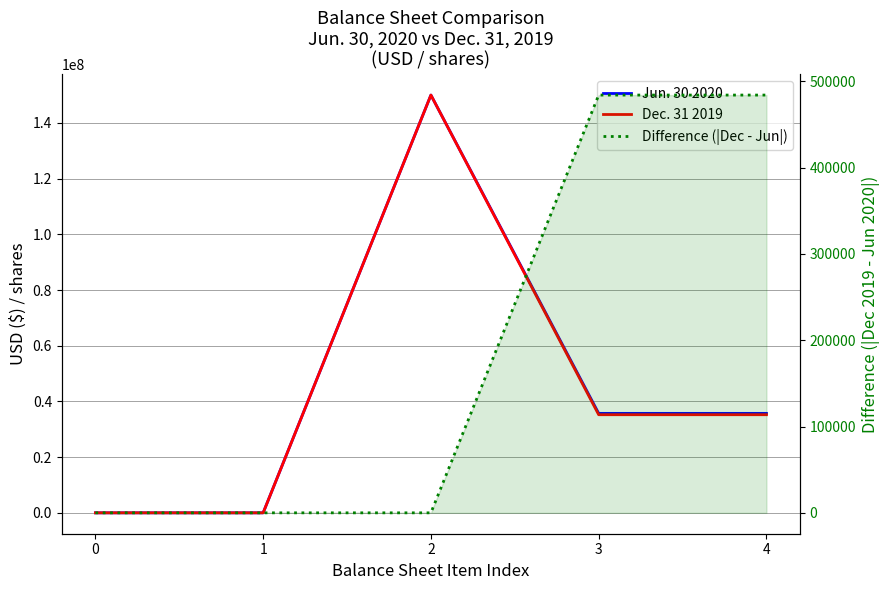

Is it true that Jun. 30 2020 equals 150000000.0 at 2?

True